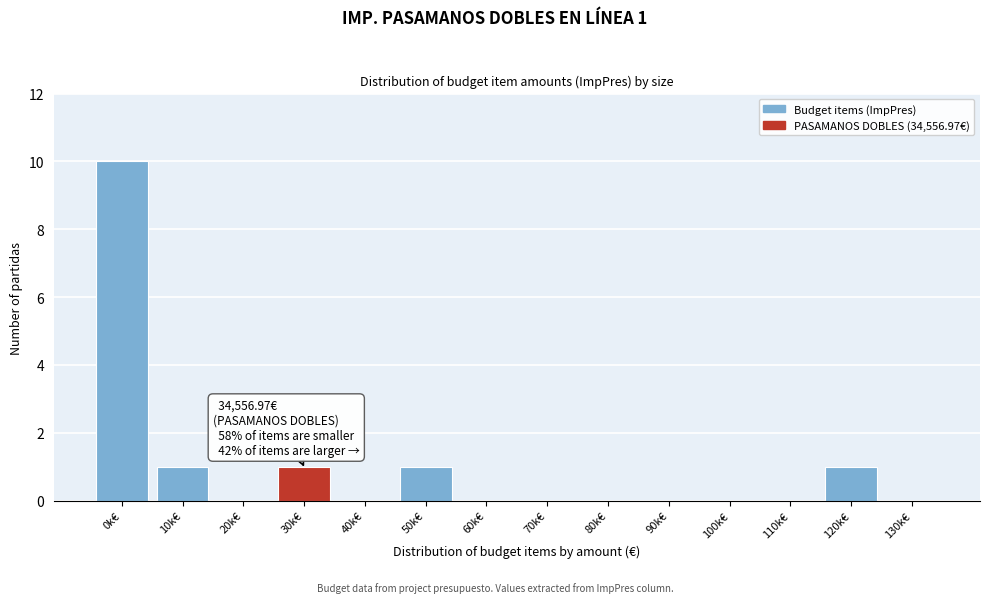

Reading left to right, what are all the values shown in this chart?

0k€=10	10k€=1	20k€=0	30k€=1	40k€=0	50k€=1	60k€=0	70k€=0	80k€=0	90k€=0	100k€=0	110k€=0	120k€=1	130k€=0